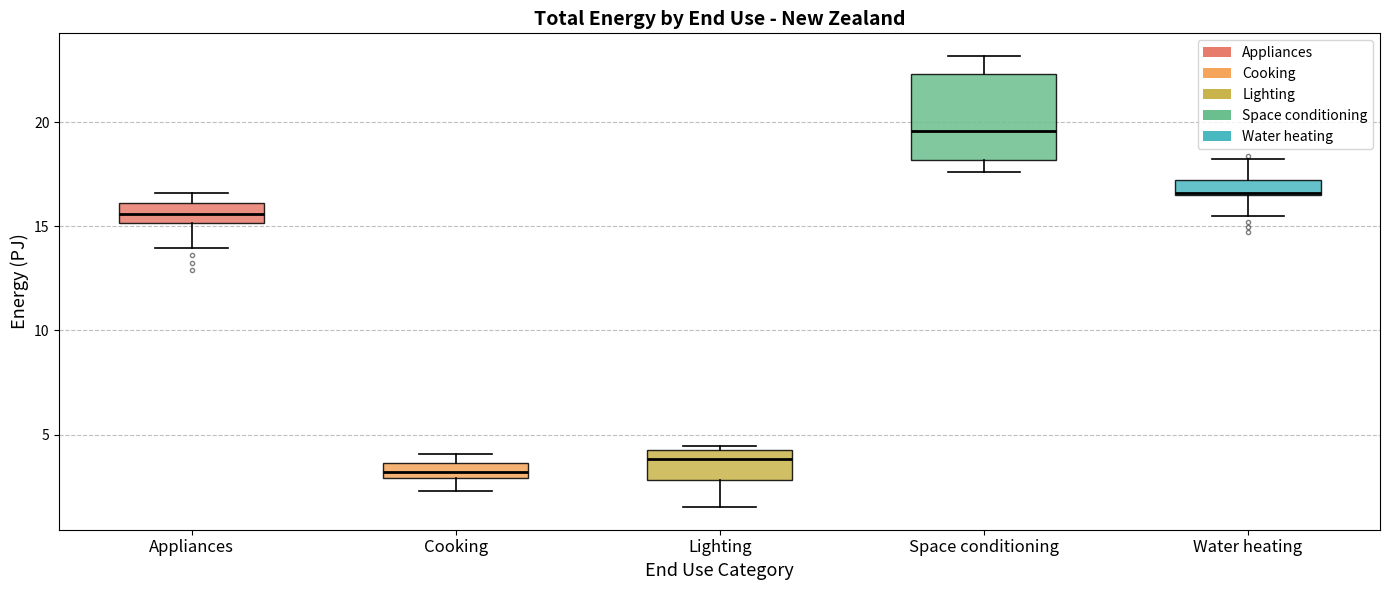

Which box has the lowest median line?

Cooking